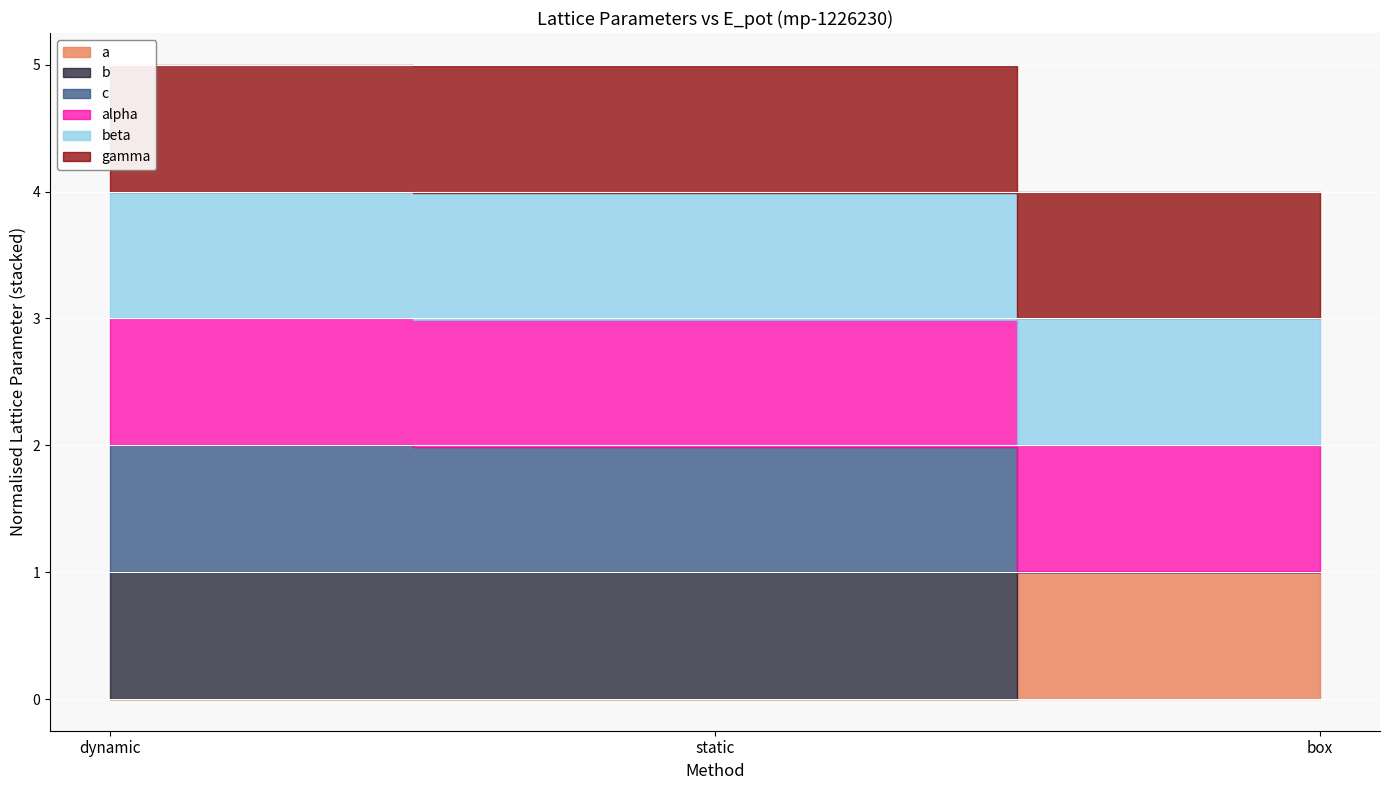

Rank the categories by alpha value from highest to lowest.

dynamic, static, box